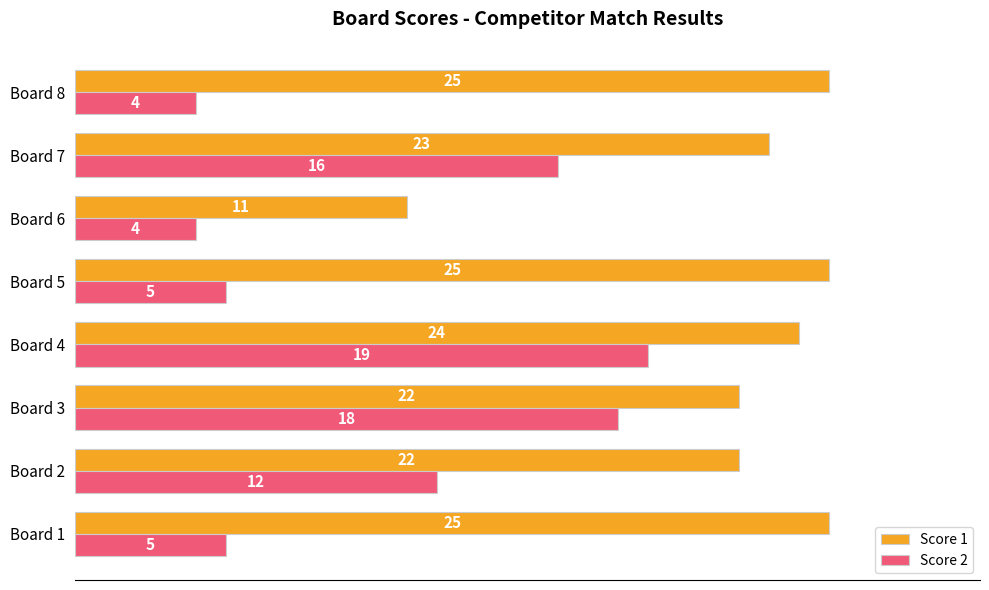

Which series has the largest total across all categories?

Score 1